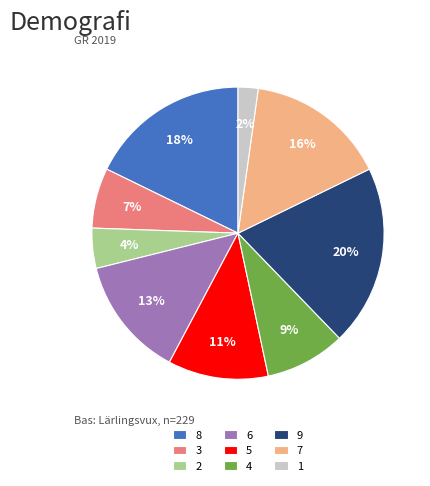

Does any single category account for the majority?

No